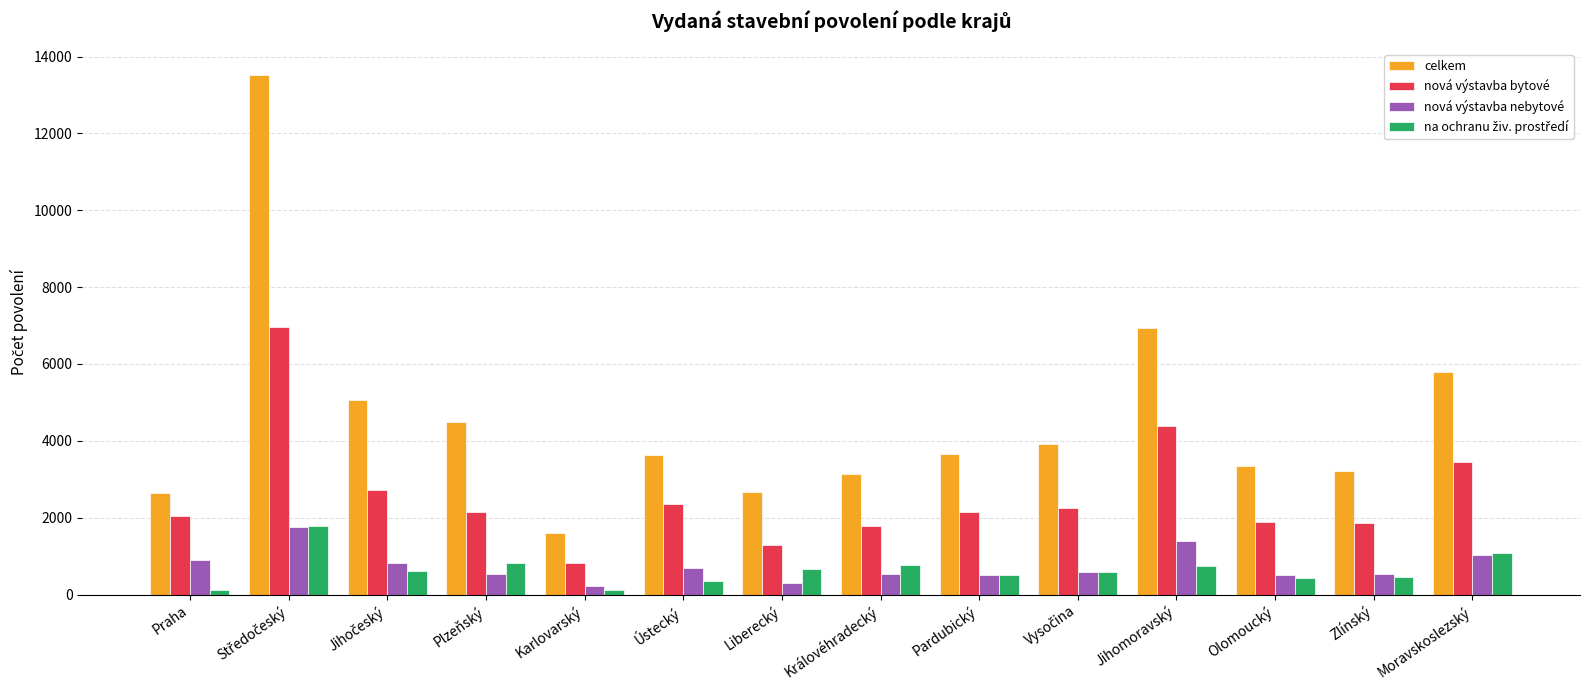

The celkem series shows 1226 at Praha. True or false?

False